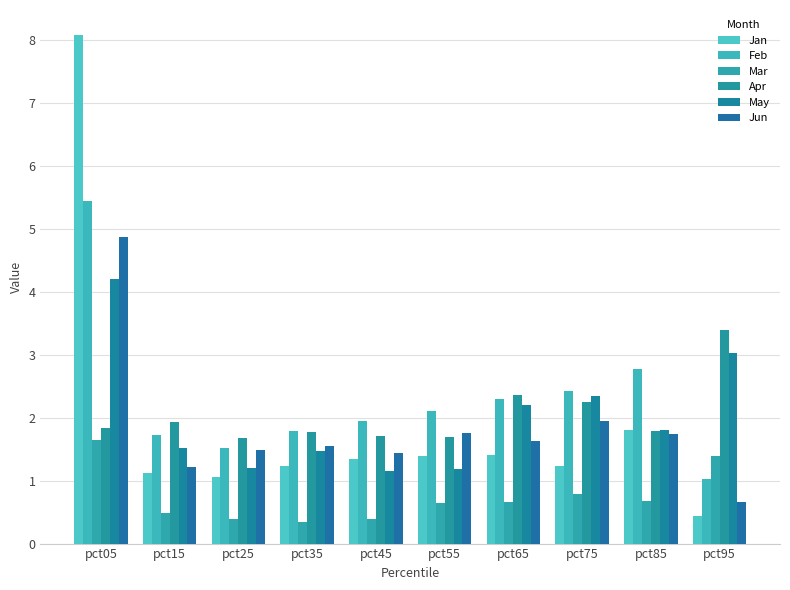

Which series has the largest total across all categories?

Feb